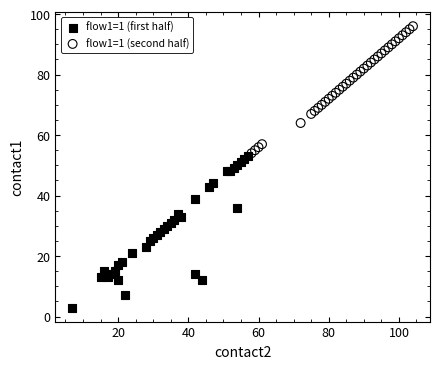

Which series contains the highest Y value?

flow1=1 (second half)